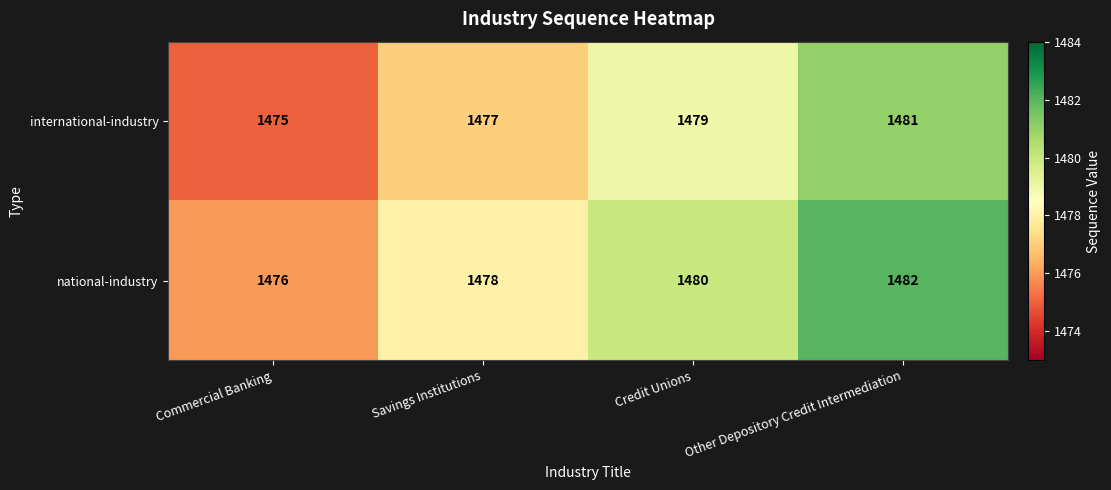

Count the international-industry values in the range 1477 to 1481.

3